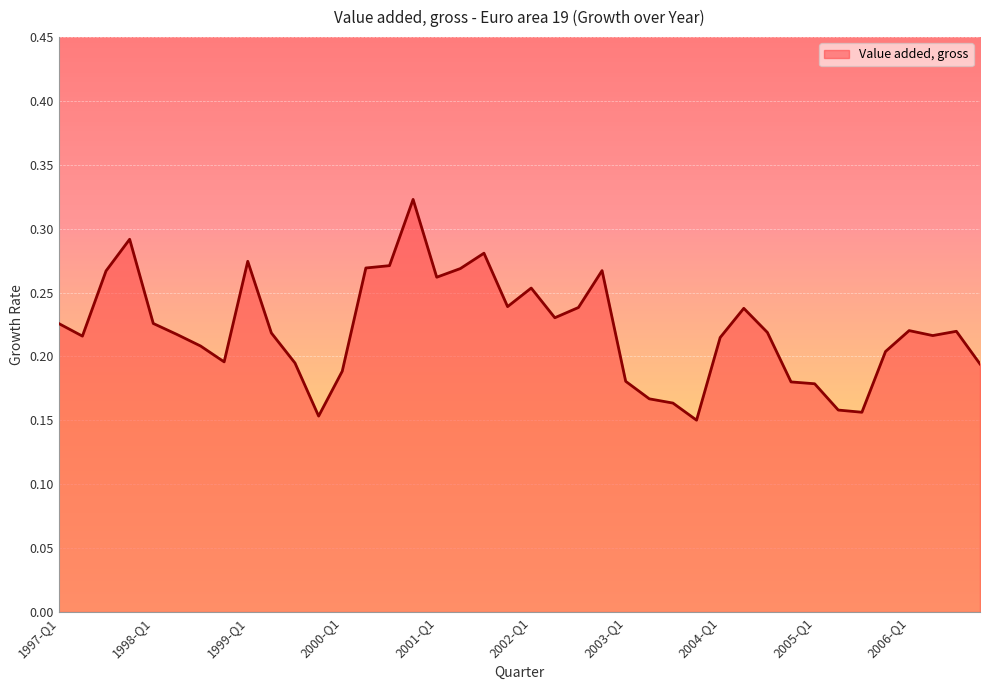

Is this an area chart (filled region under the line)?

Yes